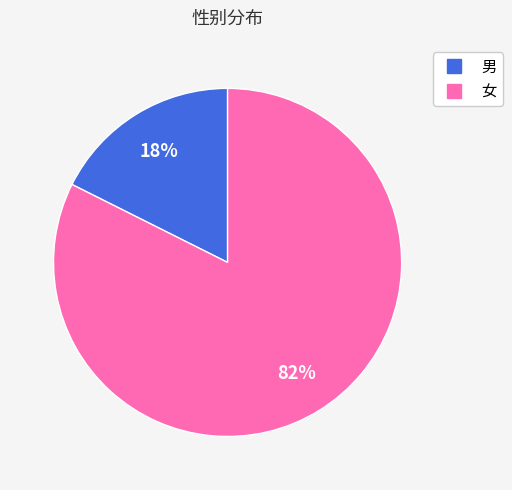

What percentage is the 男 slice, to the nearest percent?

18%